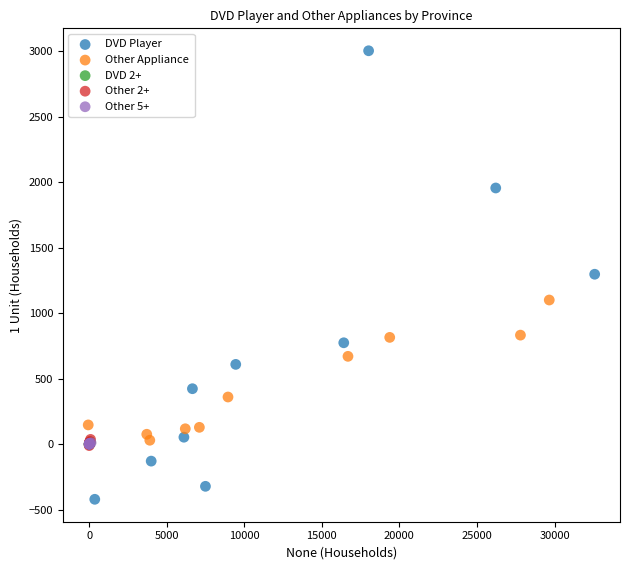

Which series has the widest spread of Y values?

DVD Player